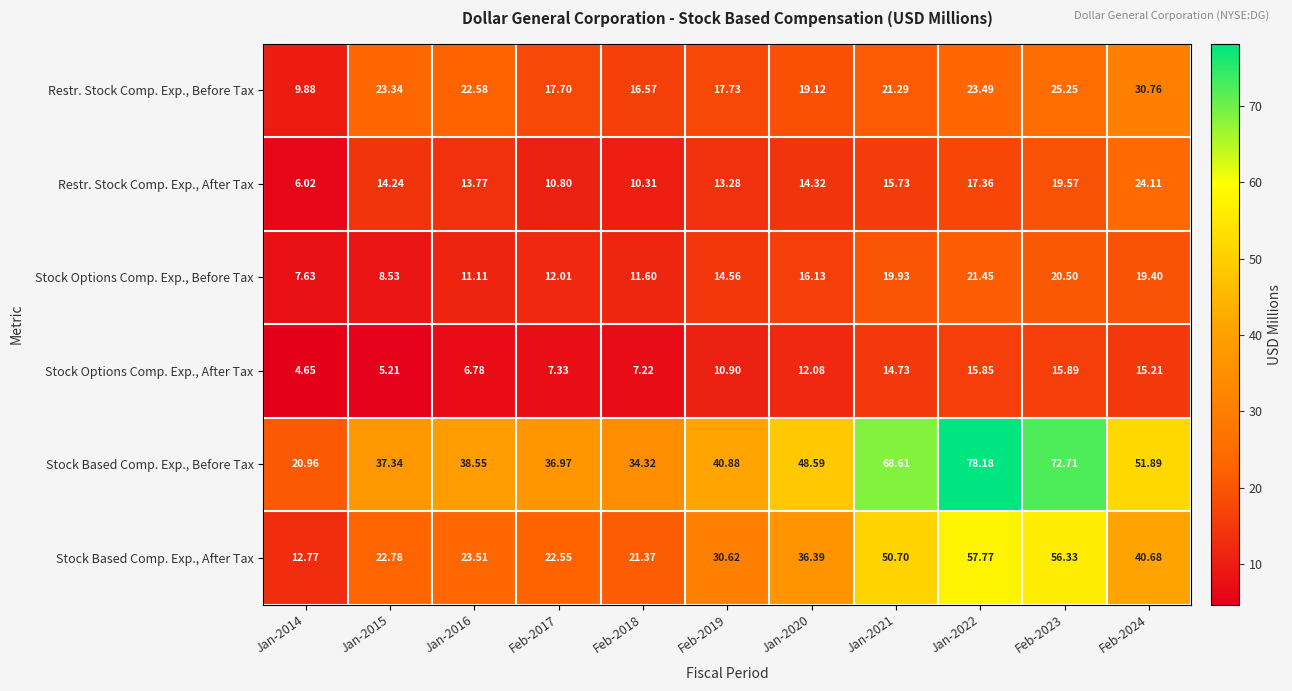

Which series has the largest total across all categories?

Stock Based Comp. Exp., Before Tax